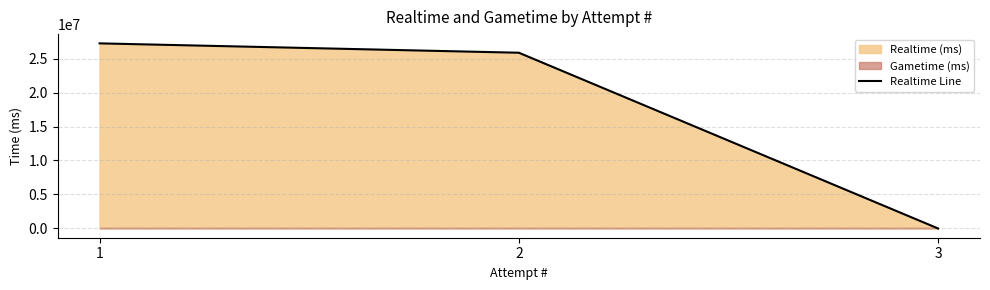

What is the sum of the values at 1 and 3?

27229634